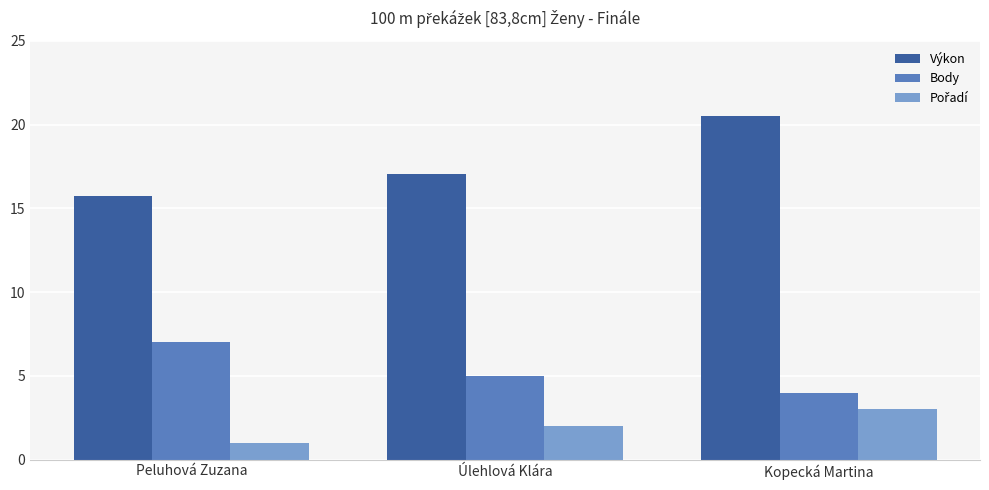

What is the difference between the highest and lowest values at Kopecká Martina?

17.5